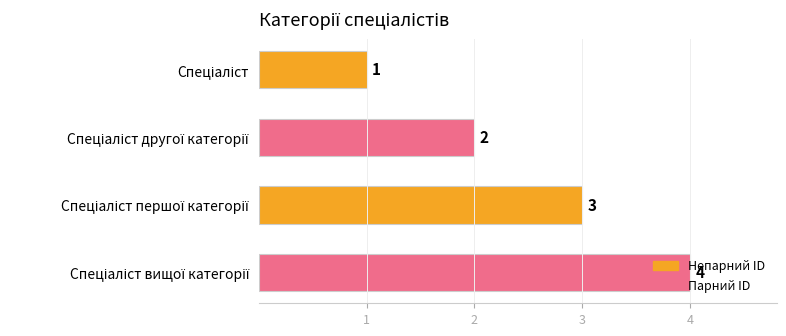

What is the maximum value shown in the chart?

4